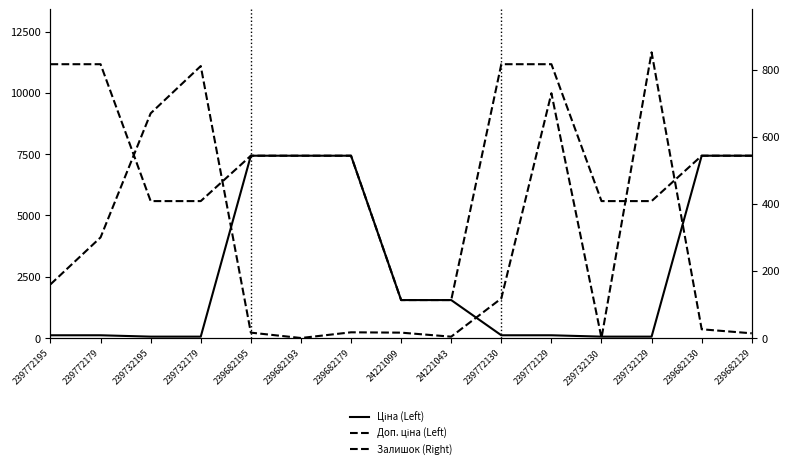

What are all the series names shown in the legend?

Ціна (Left), Доп. ціна (Left), Залишок (Right)